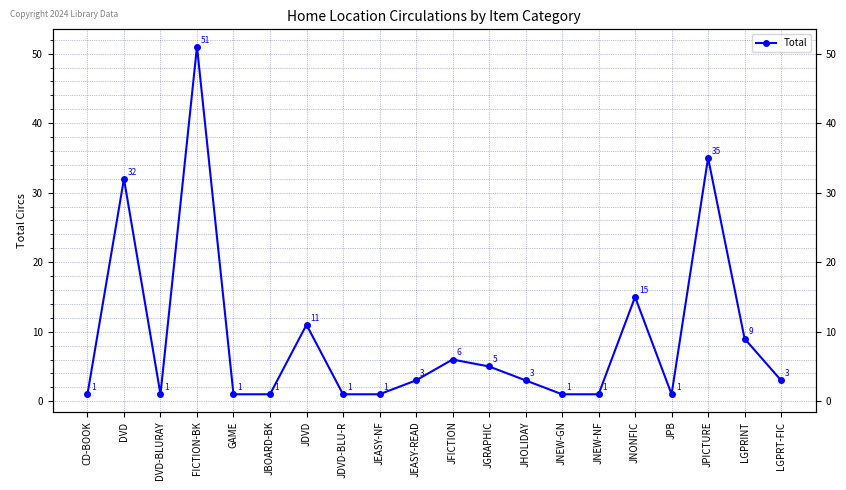

How many distinct data groups are displayed?

1